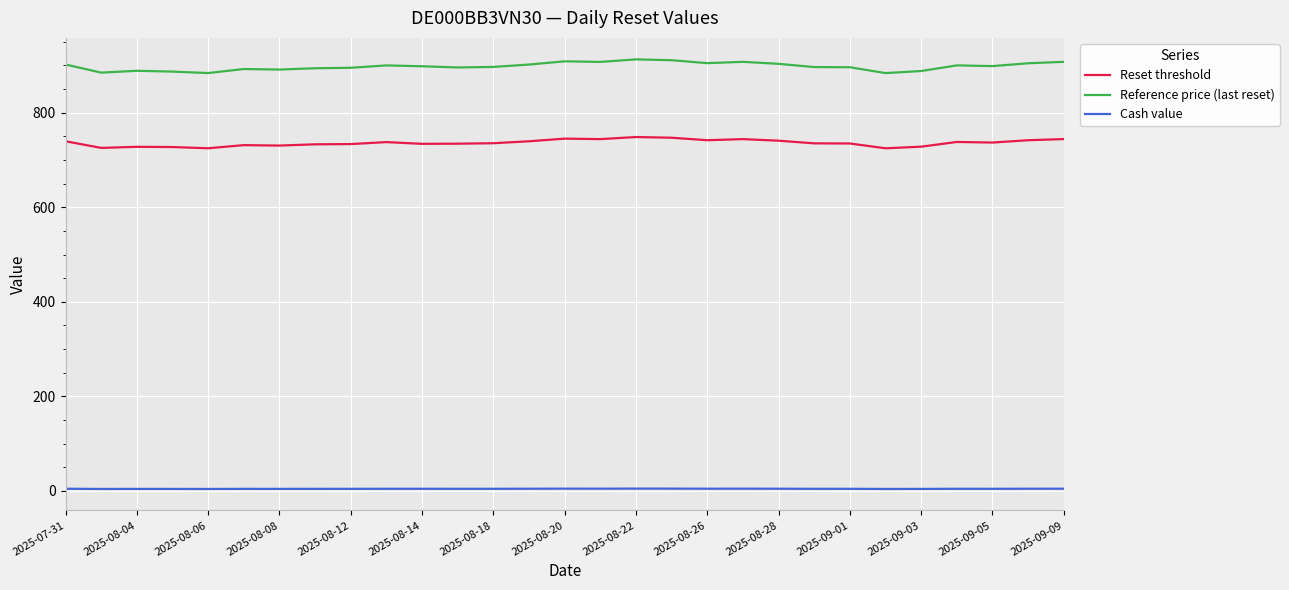

True or false: Reset threshold and Cash value cross at least once.

False